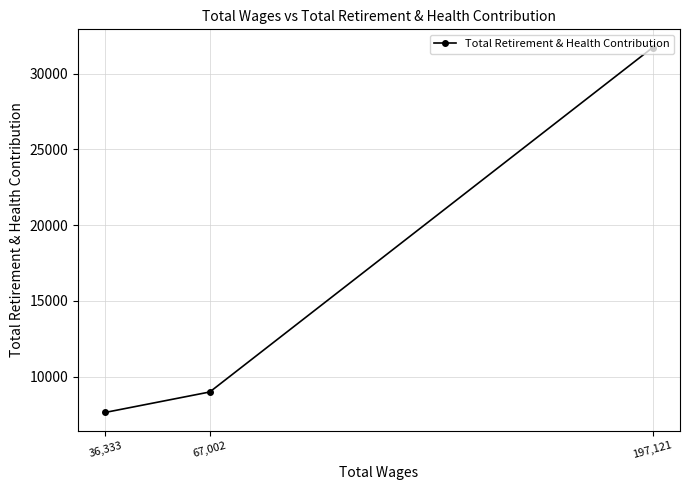

Reading left to right, transcribe all the data shown in this chart.

36,333=7640	67,002=8989	197,121=31724